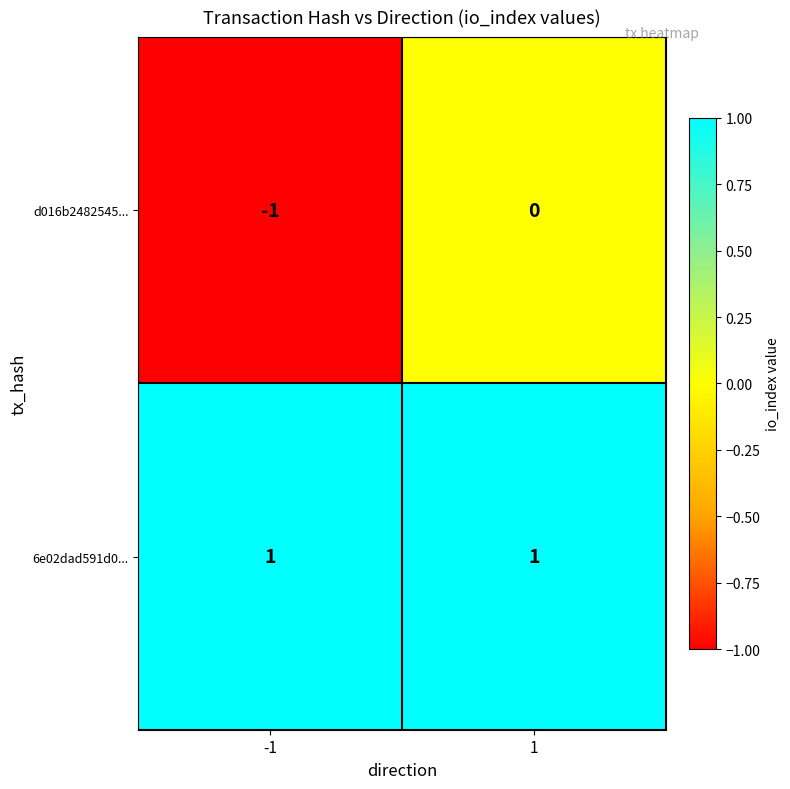

How many distinct data groups are displayed?

2